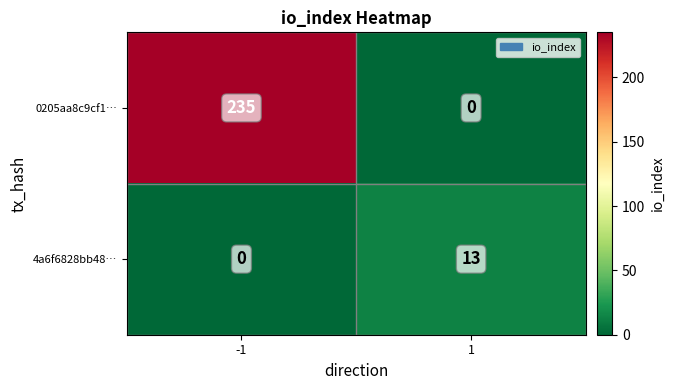

Between -1 and 1, which series saw the biggest shift?

0205aa8c9cf1…